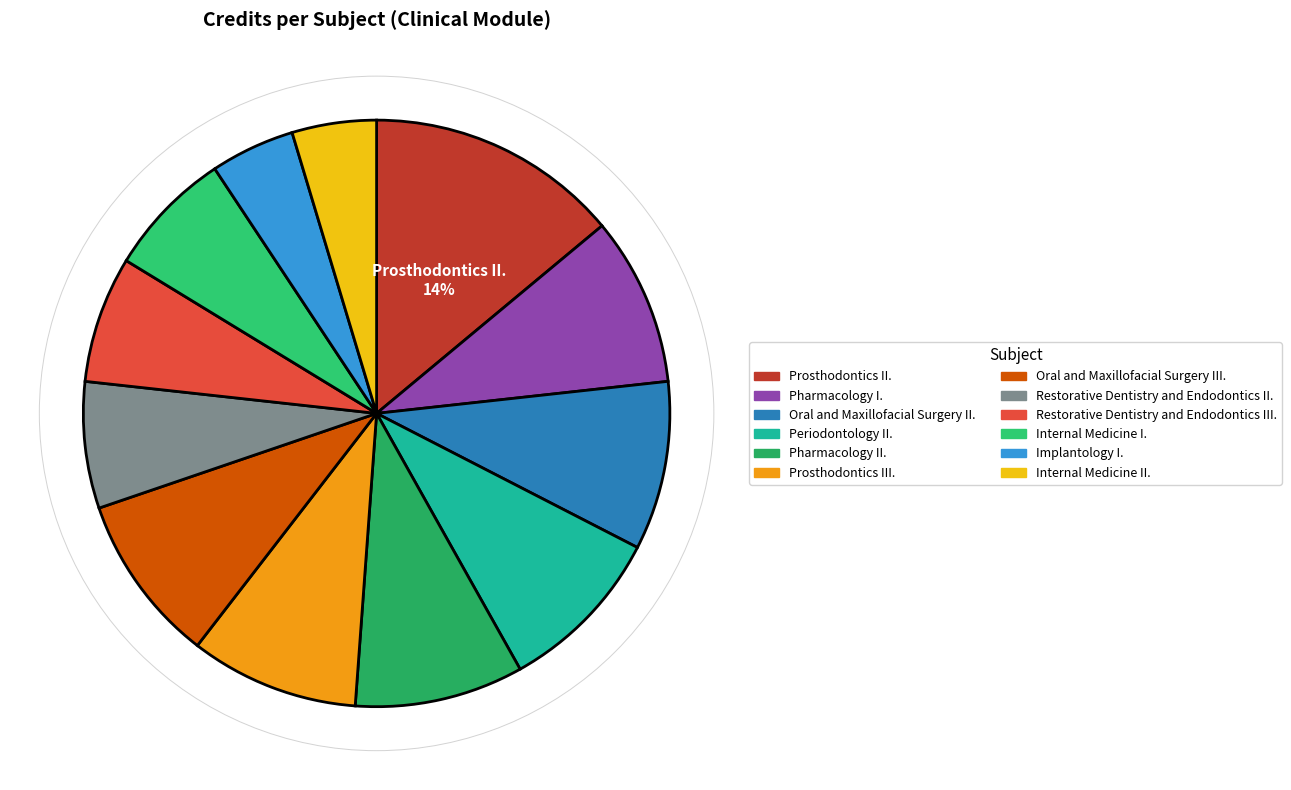

Combined, what portion of the pie is Restorative Dentistry and Endodontics II. and Prosthodontics III.?

16.3%